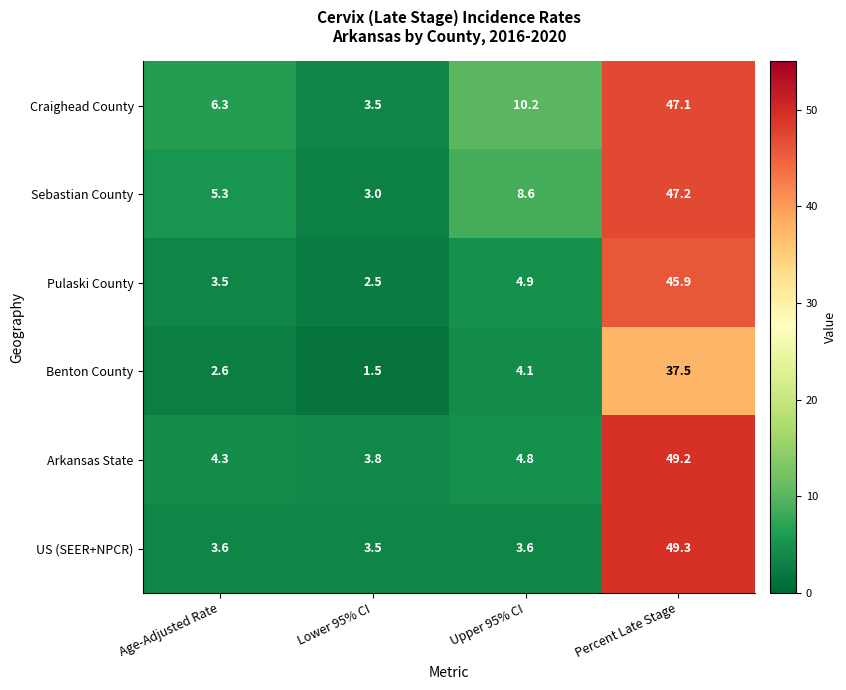

Reading left to right, what are all the values shown in this chart?

Craighead County: Age-Adjusted Rate=6.3	Lower 95% CI=3.5	Upper 95% CI=10.2	Percent Late Stage=47.1
Sebastian County: Age-Adjusted Rate=5.3	Lower 95% CI=3.0	Upper 95% CI=8.6	Percent Late Stage=47.2
Pulaski County: Age-Adjusted Rate=3.5	Lower 95% CI=2.5	Upper 95% CI=4.9	Percent Late Stage=45.9
Benton County: Age-Adjusted Rate=2.6	Lower 95% CI=1.5	Upper 95% CI=4.1	Percent Late Stage=37.5
Arkansas State: Age-Adjusted Rate=4.3	Lower 95% CI=3.8	Upper 95% CI=4.8	Percent Late Stage=49.2
US (SEER+NPCR): Age-Adjusted Rate=3.6	Lower 95% CI=3.5	Upper 95% CI=3.6	Percent Late Stage=49.3